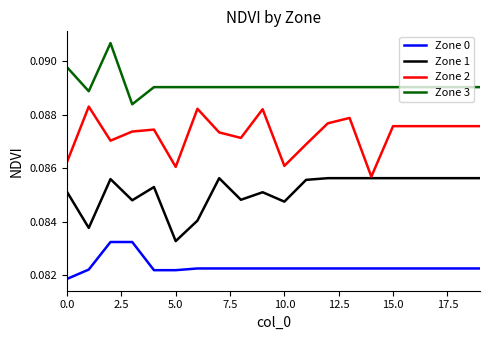

Which series has the largest total across all categories?

Zone 3